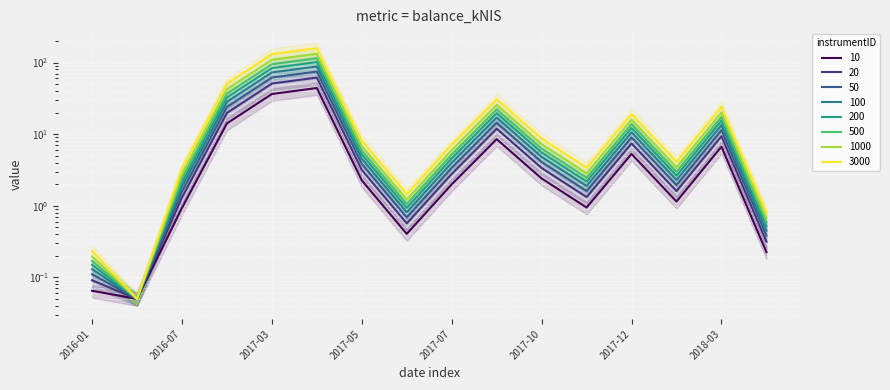

At which category does the data reach its first local peak?

2017-04